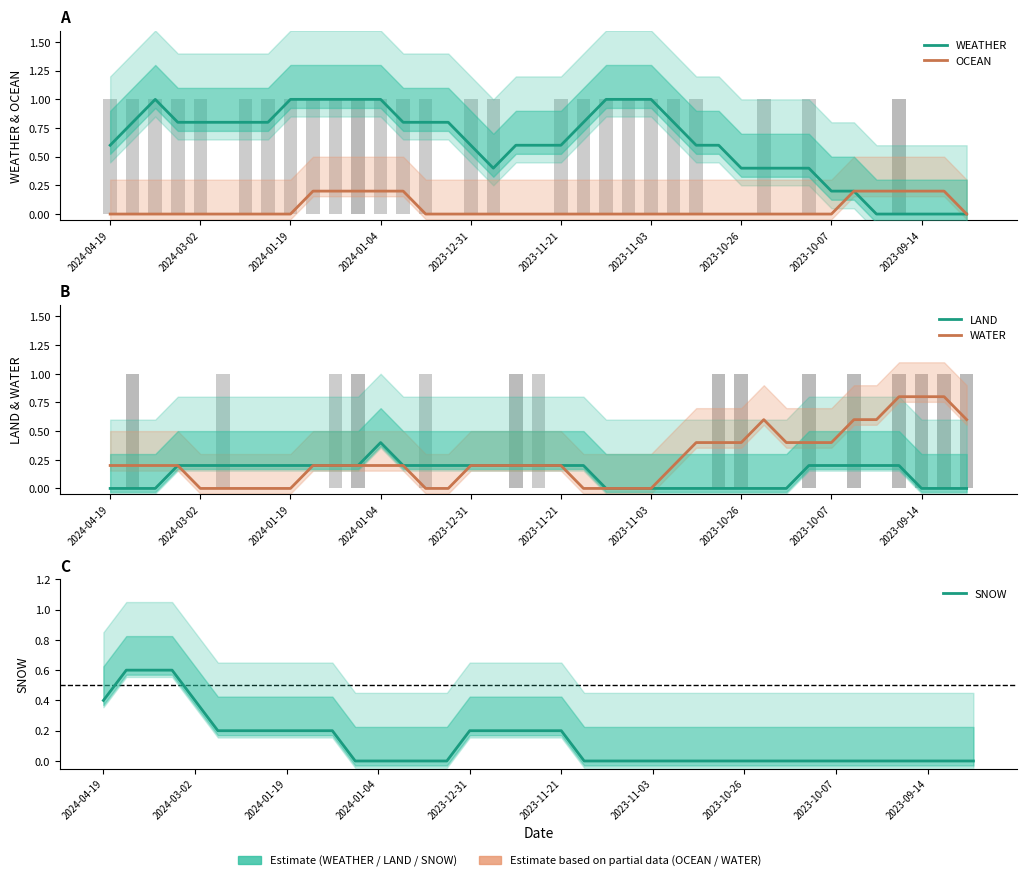

At which category is the sum across all series the highest?

2024-01-04